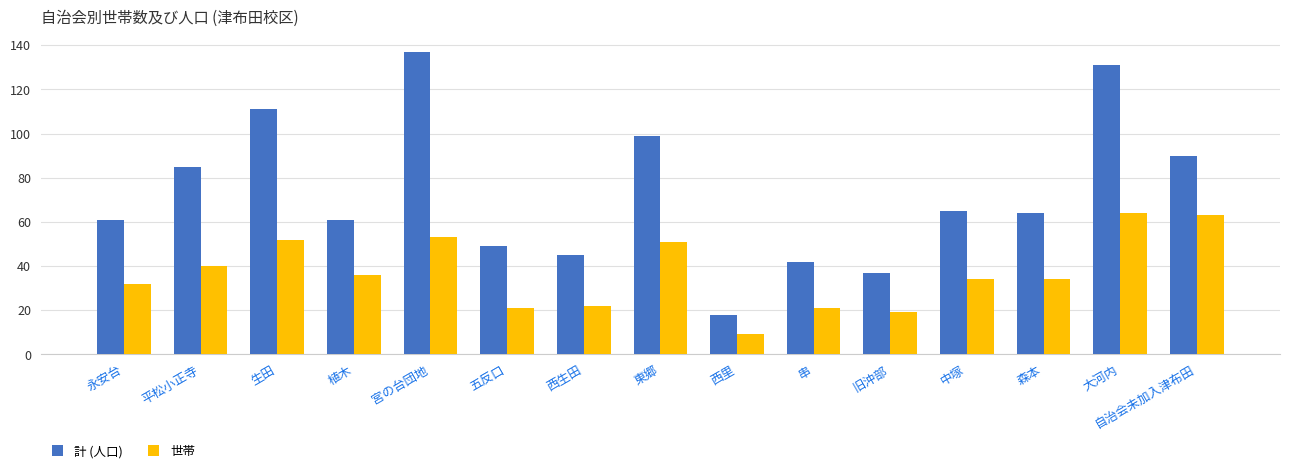

At which label is 計 (人口) closest to 77?

平松小正寺